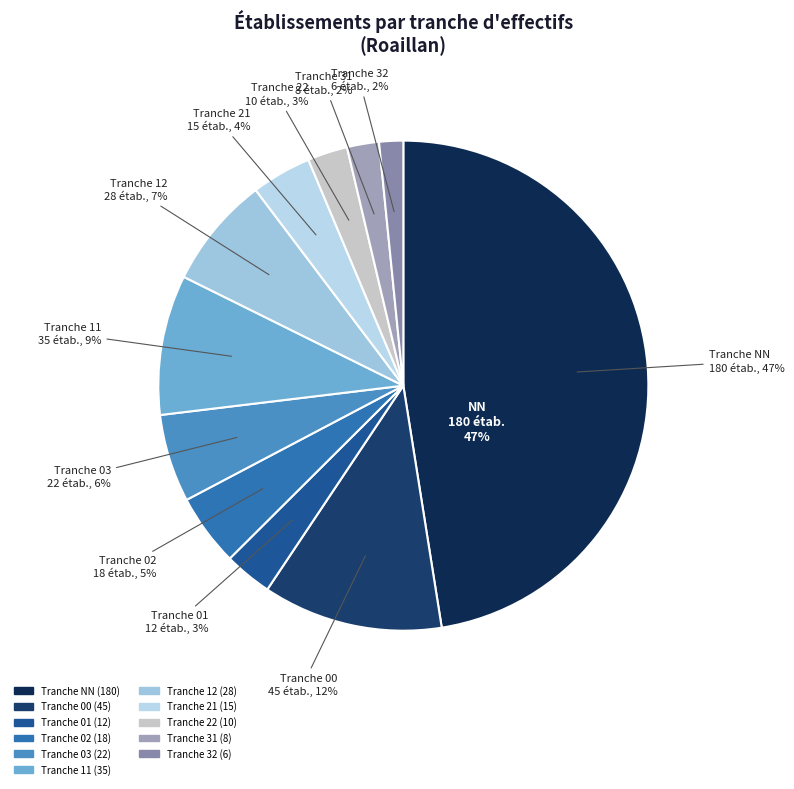

Does NN account for over 50% of the chart?

No